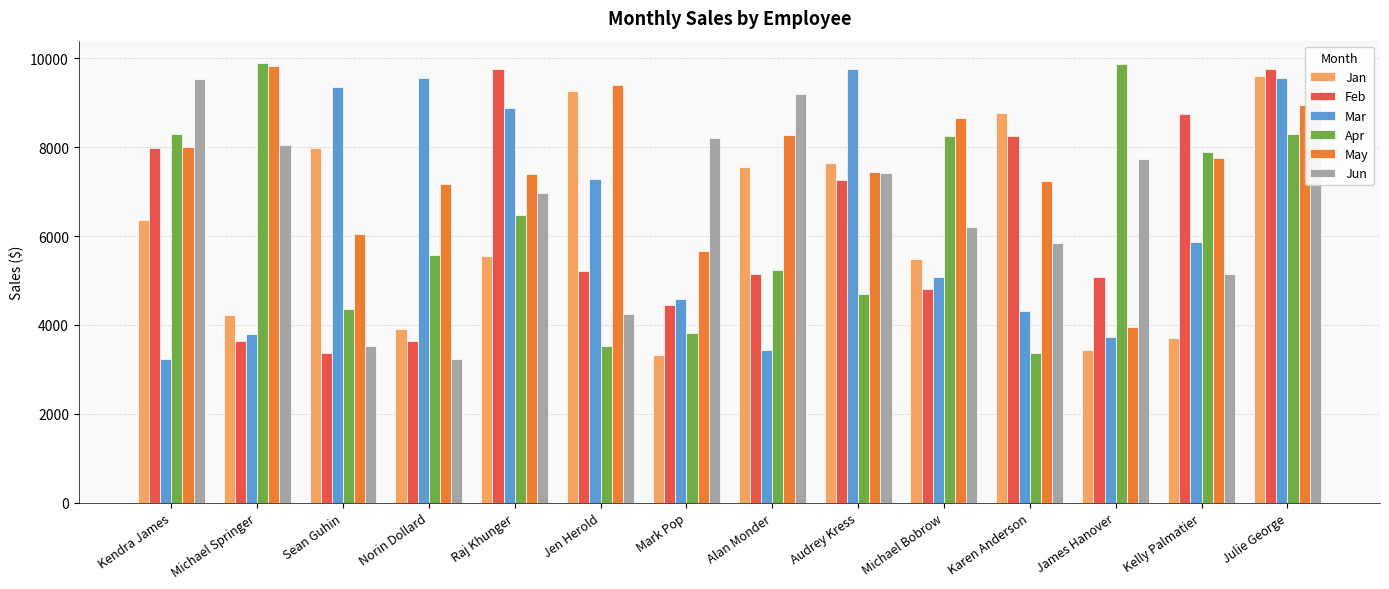

At which label does Apr first exceed 6470?

Kendra James